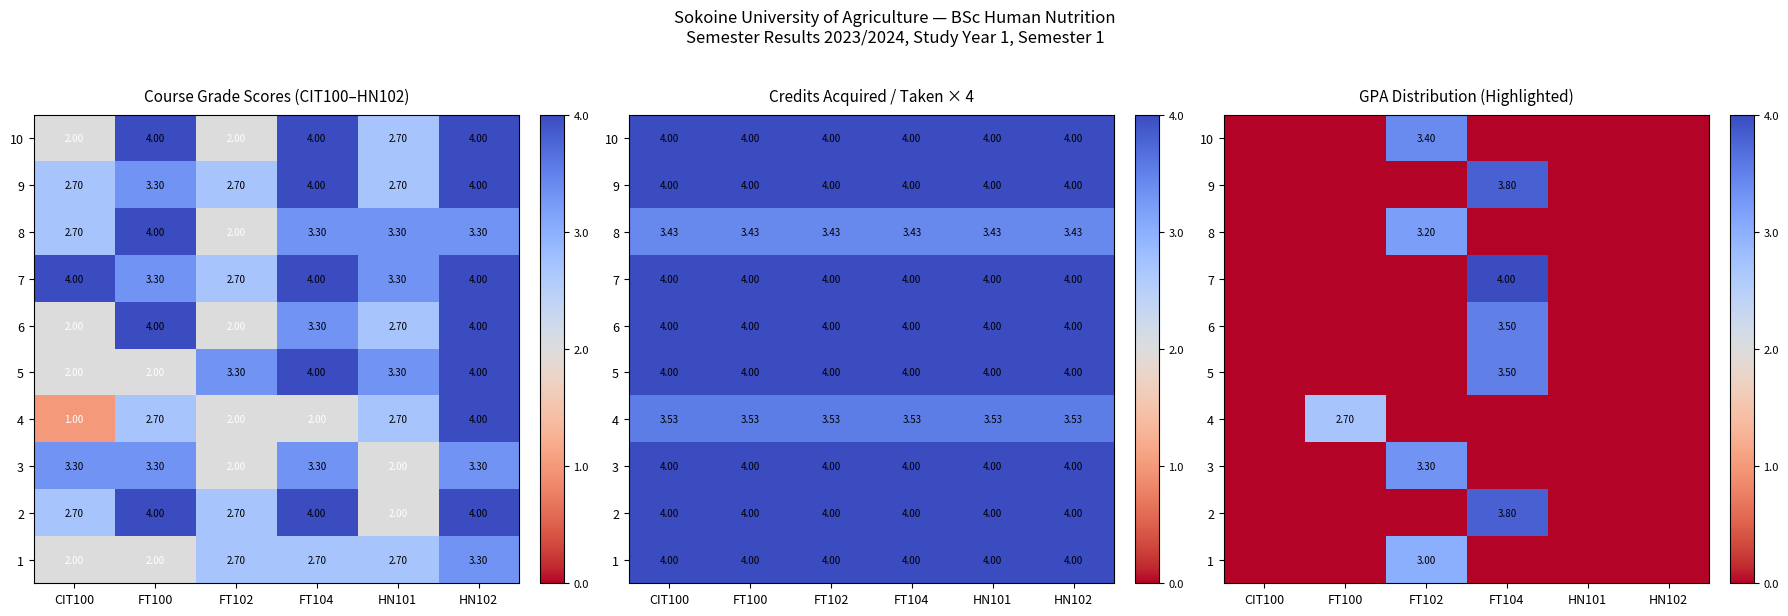

Which has a higher value, FT102 or HN101?

FT102